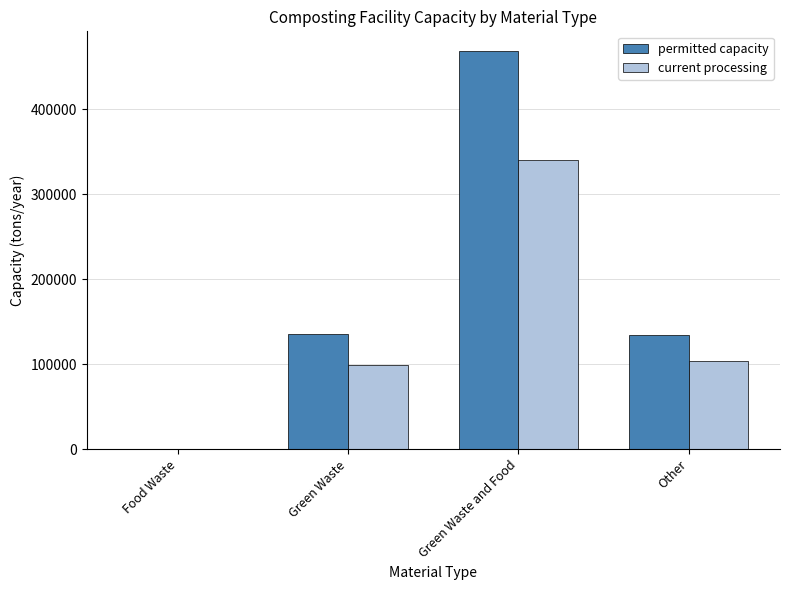

What is the sum of all permitted capacity values?

738244.0